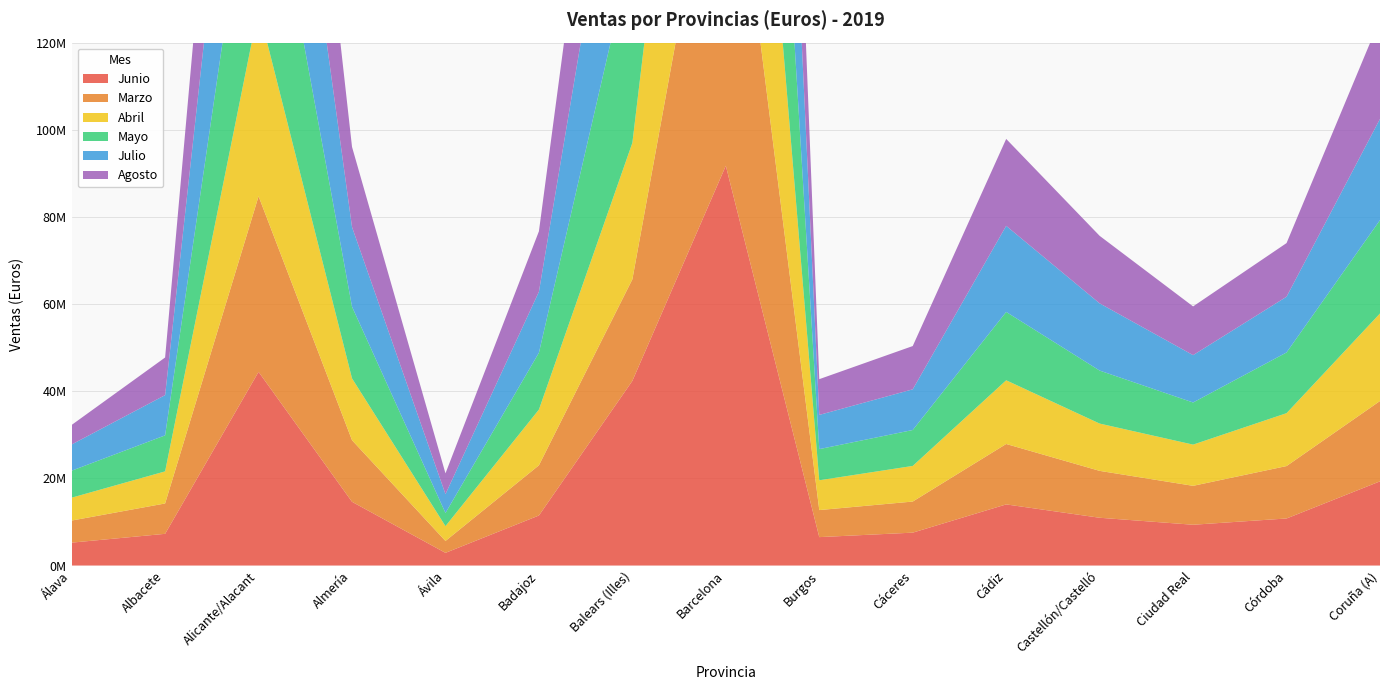

Reading left to right, what are all the values shown in this chart?

Junio: 5252721	7276458	44444344	14624625	2909612	11481771	42382836	91746962	6519896	7546442	14026558	10963486	9358629	10796795	19318997
Marzo: 5066996	6966488	40293425	14132376	2725353	11517735	23300493	91487702	6204795	7135254	13866190	10759625	8931267	12029468	18439209
Abril: 5251867	7363884	43086065	14191450	3405890	12790302	31328343	93082787	6841433	8176005	14619497	10855004	9458837	12137863	20091578
Mayo: 6193445	8264196	48791178	16454457	3016831	13046721	44628770	102193218	7149594	8242936	15682891	12162566	9666247	13930720	21417734
Julio: 6015023	9234614	57170424	18270679	4325010	14004155	48972408	111246410	7846320	9335146	19758254	15424376	10865076	12788506	23230746
Agosto: 4483604	8634641	54595919	18396472	4763393	13863864	47406530	91929616	8207562	9930750	19945610	15492582	11181740	12312063	22902038